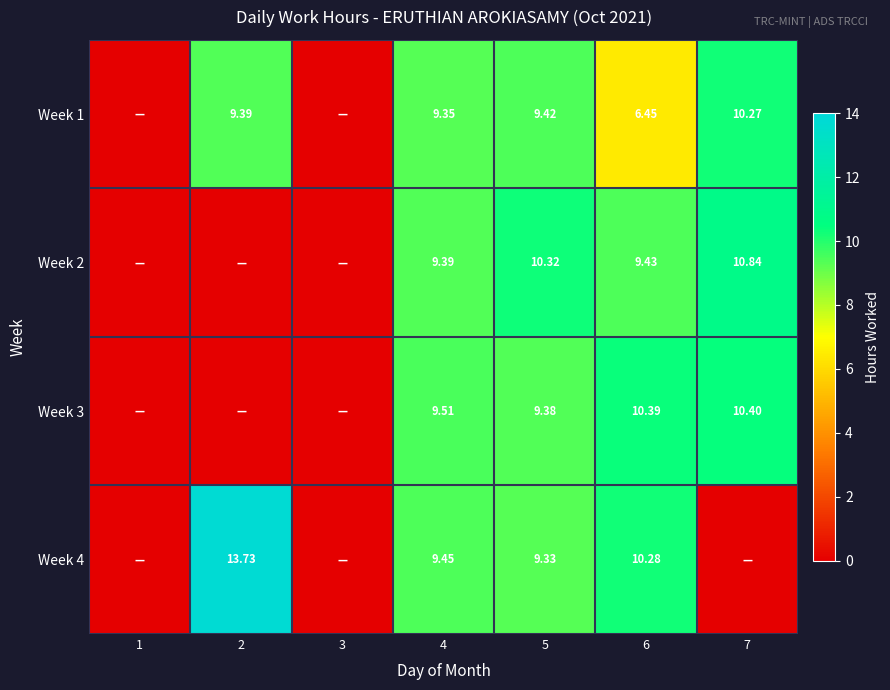

What is the difference between the maximum and second lowest values in the Week 3 series?

10.4